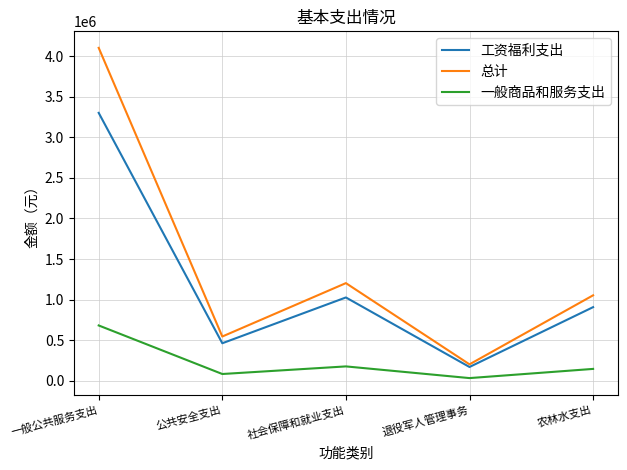

True or false: 工资福利支出 and 一般商品和服务支出 cross at least once.

False